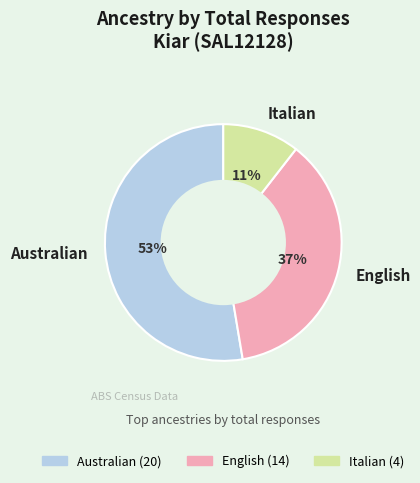

What is the ratio of the value at Australian to the value at English?

1.4